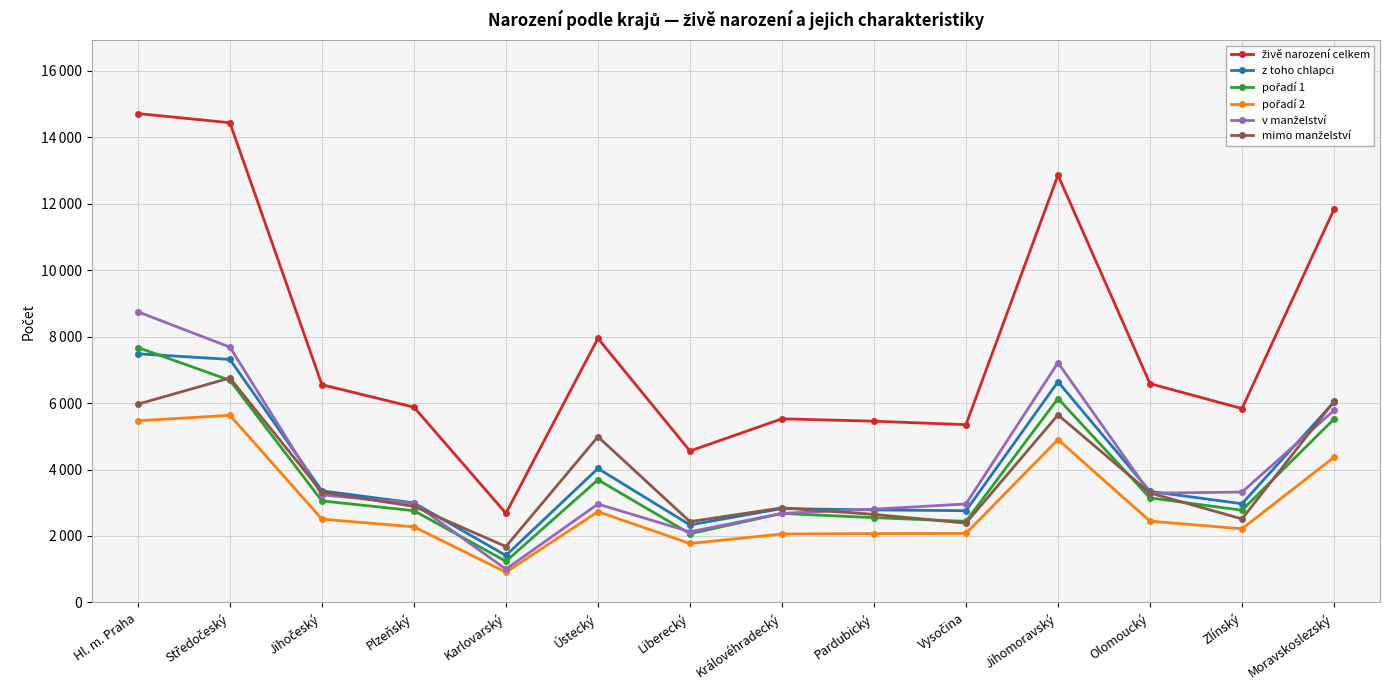

Is this an area chart (filled region under the line)?

No